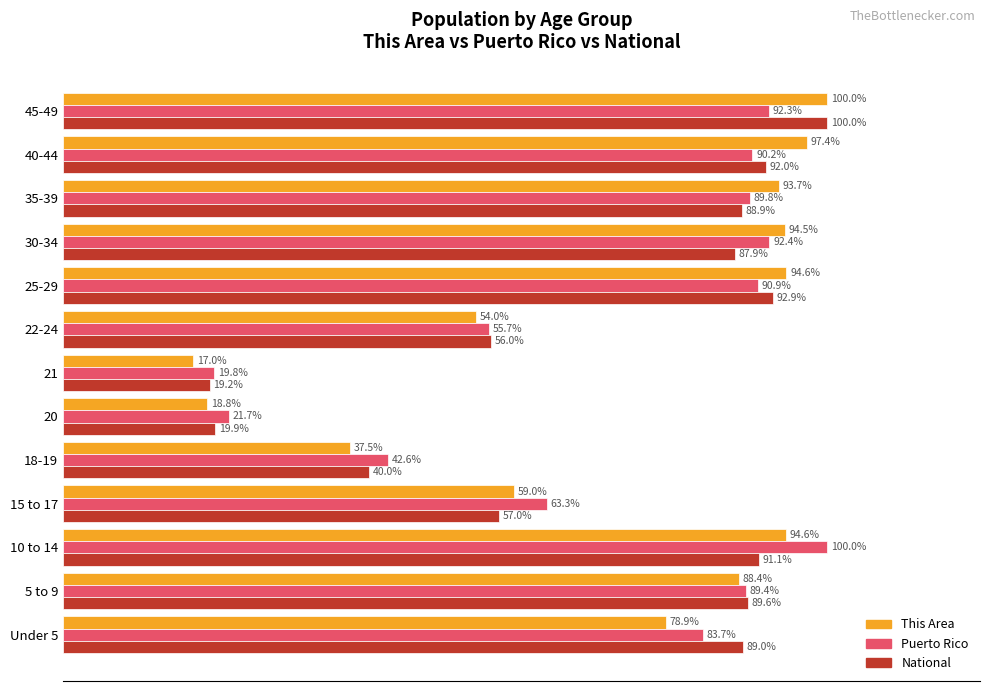

Which series has the largest range (max minus min)?

This Area